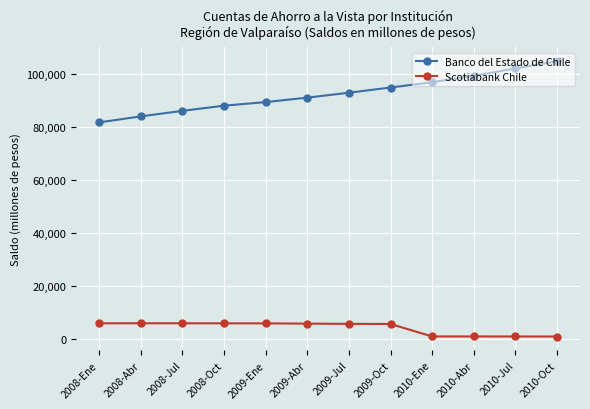

How many data points in Banco del Estado de Chile are less than 93006?

6